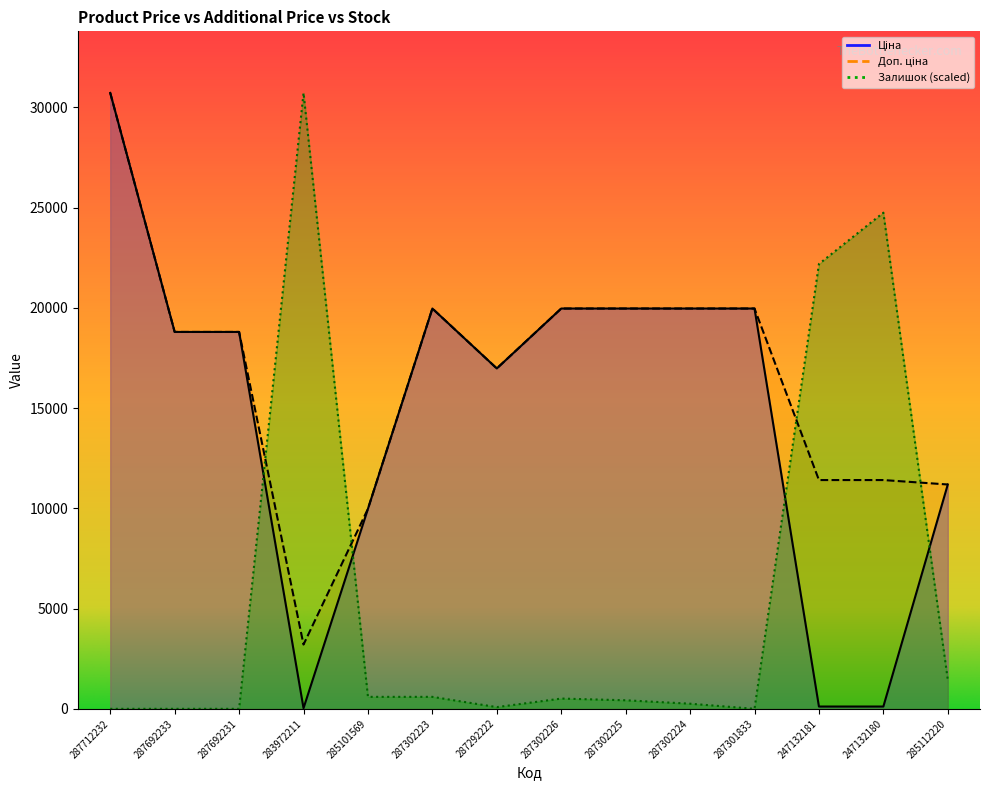

How many times do Доп. ціна and Залишок cross each other?

4